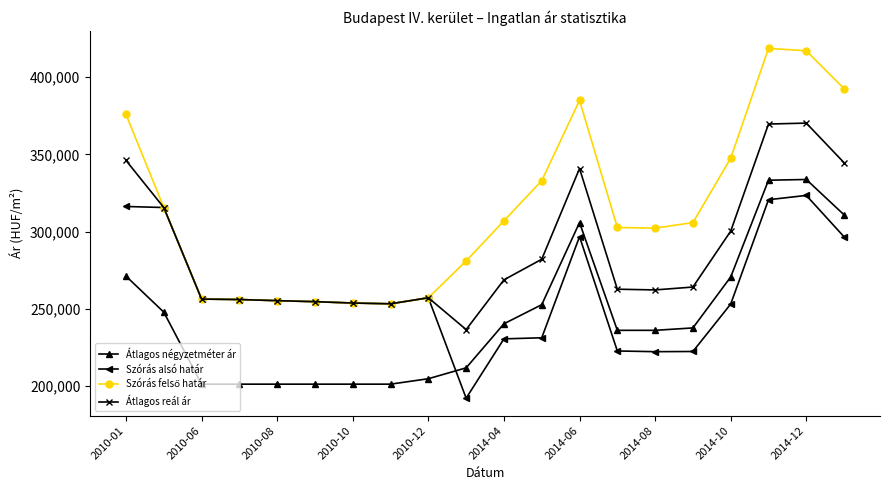

What is the value of the Átlagos reál ár point at the 6th from the left?

254711